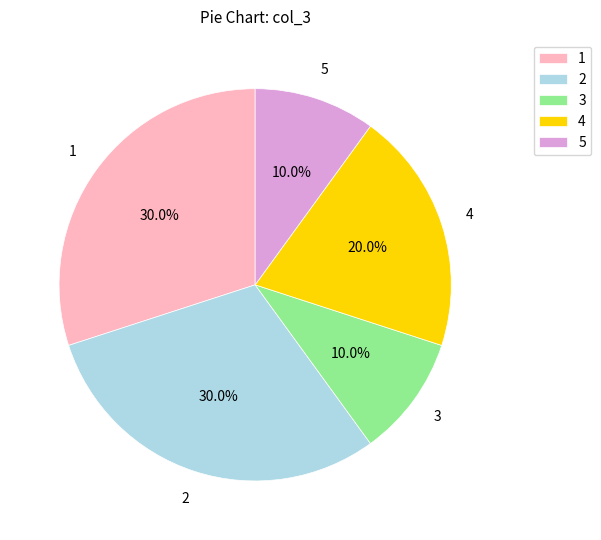

What portion of the pie excludes 5?

90.0%